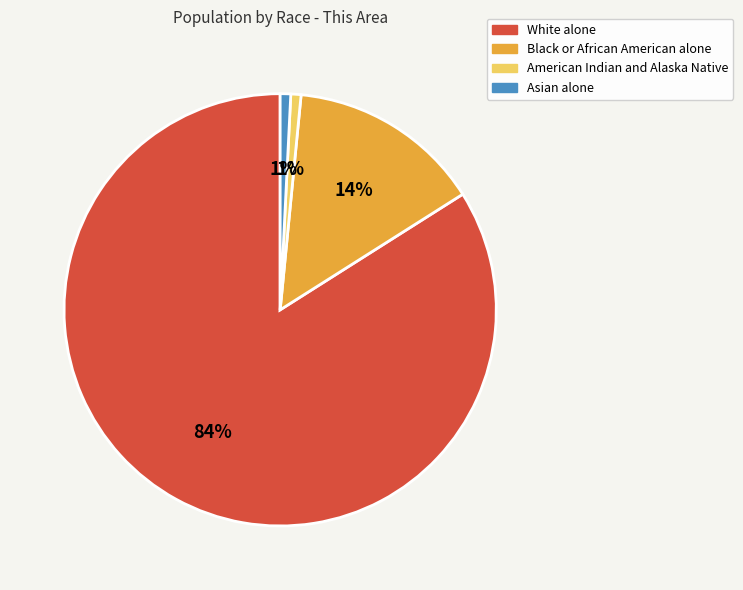

True or false: Asian alone accounts for 1% of the total.

True